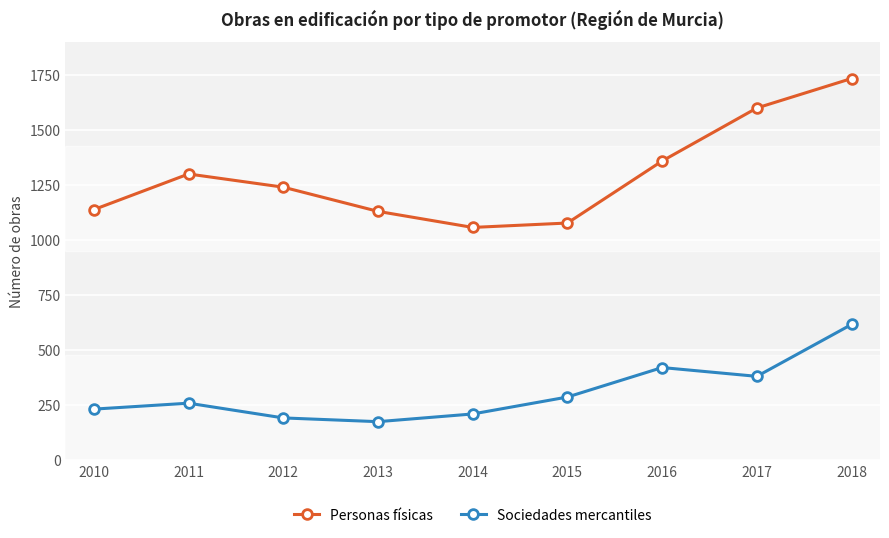

True or false: Personas físicas and Sociedades mercantiles cross at least once.

False